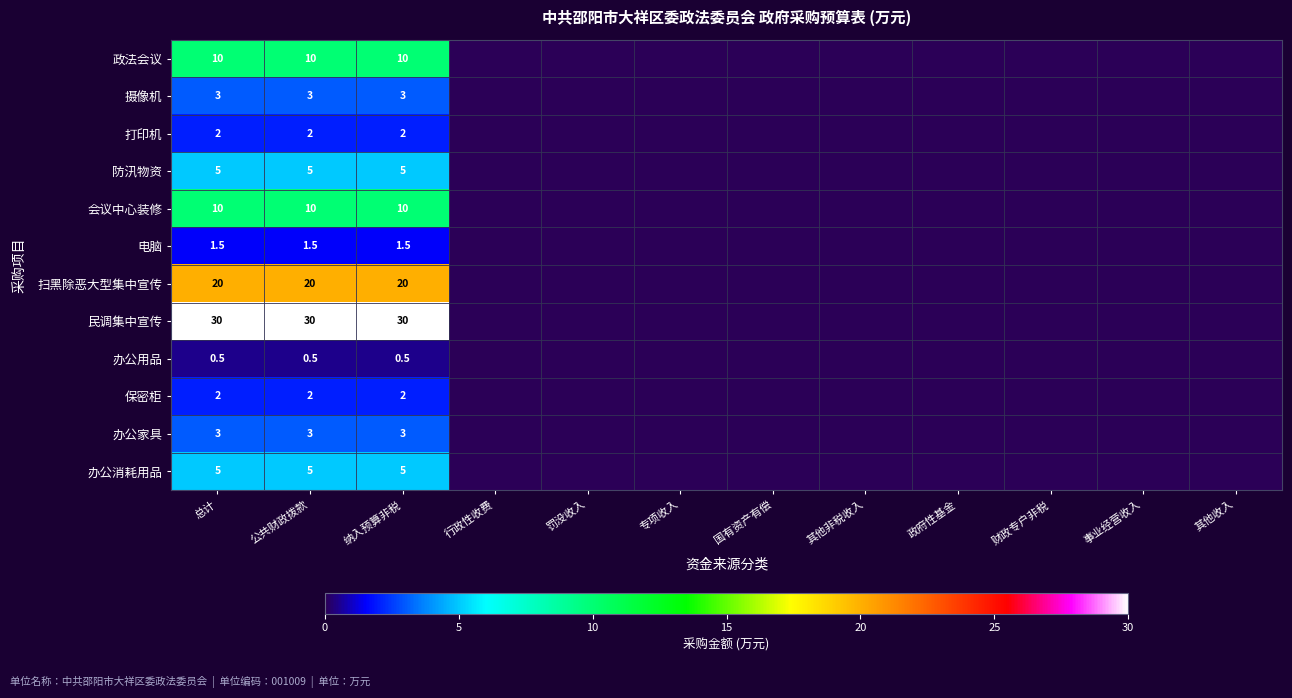

The value of 扫黑除恶大型集中宣传 at 公共财政拨款 is 12.3. True or false?

False